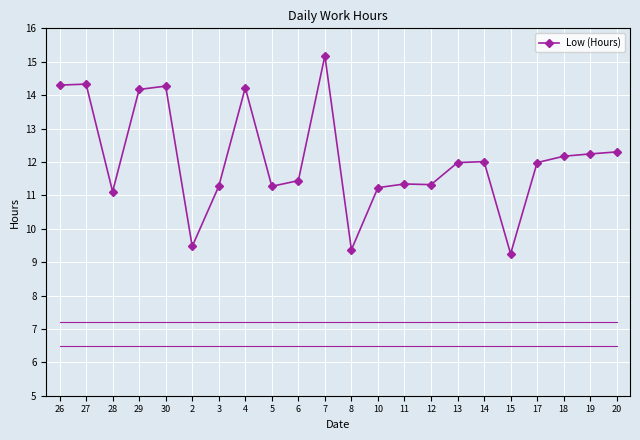

Where is the first local minimum?

28